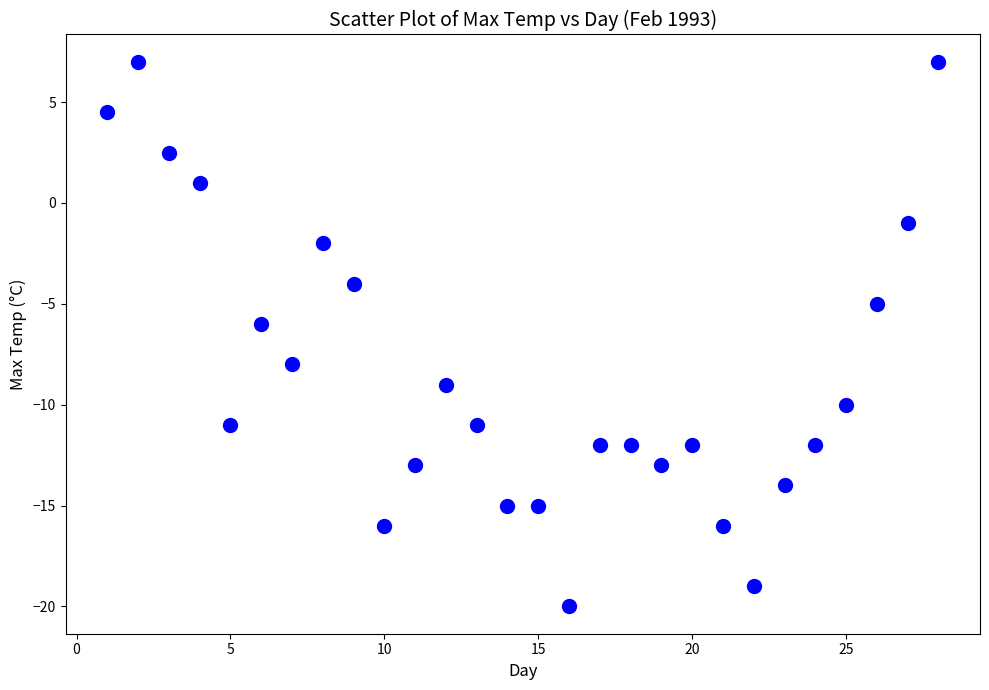

What is the range of X values (max minus min)?

27.0